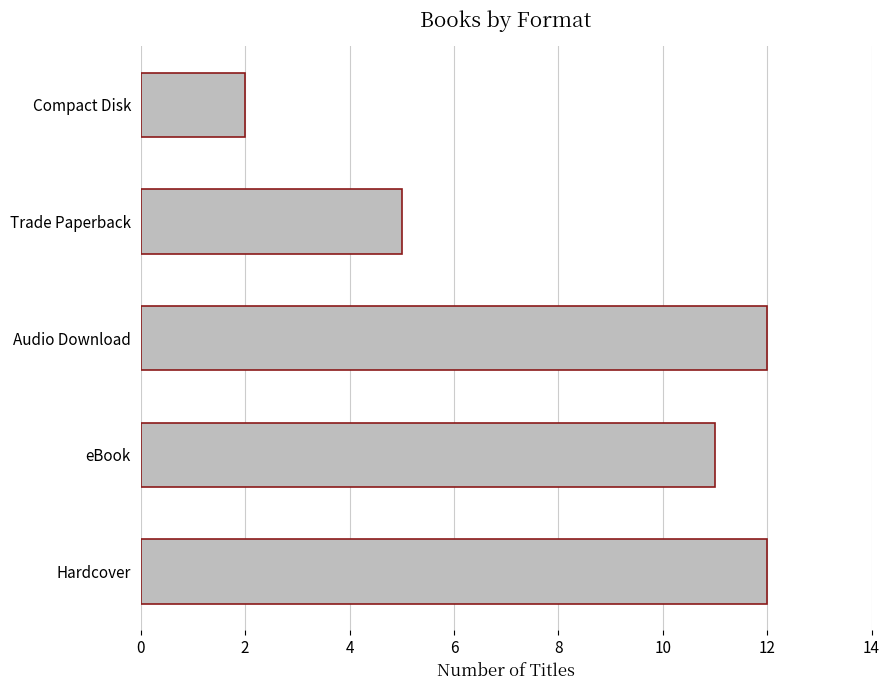

What is the average value?

8